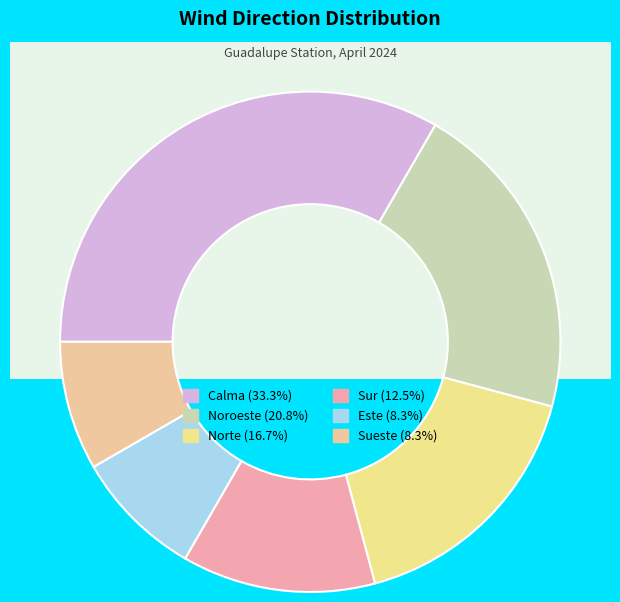

Approximately how many times larger is the value at Sueste compared to Noroeste?

0.4